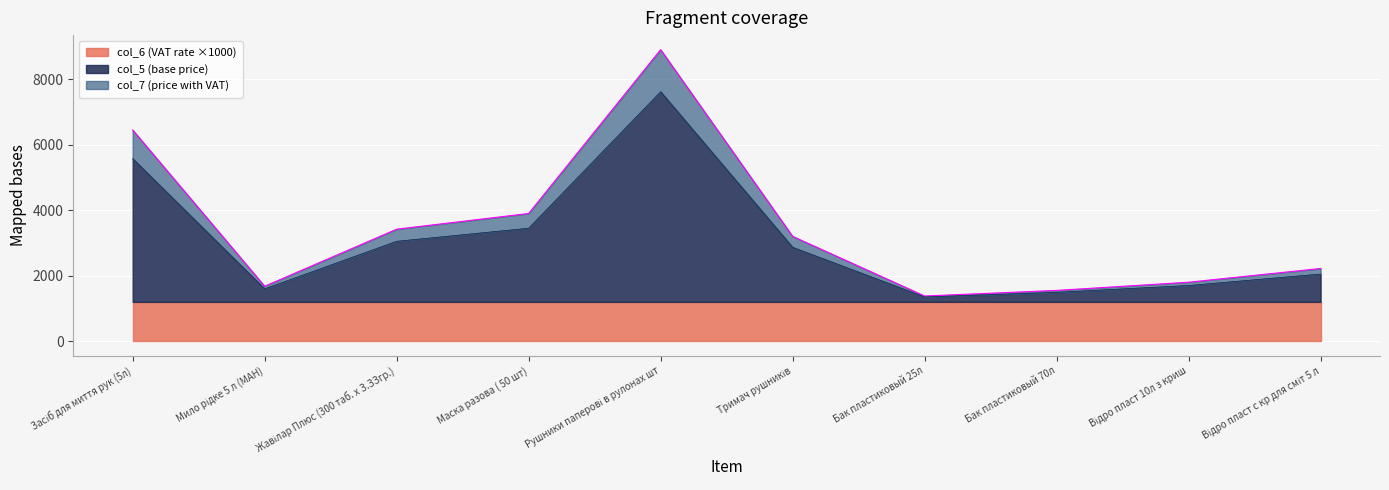

At how many categories does at least one series exceed 2963?

5